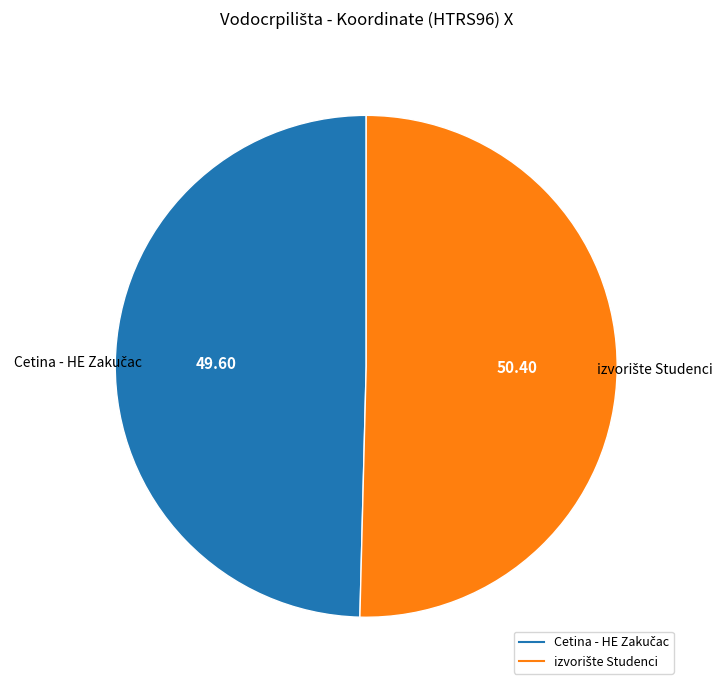

Is there any slice that represents more than half of the pie?

Yes